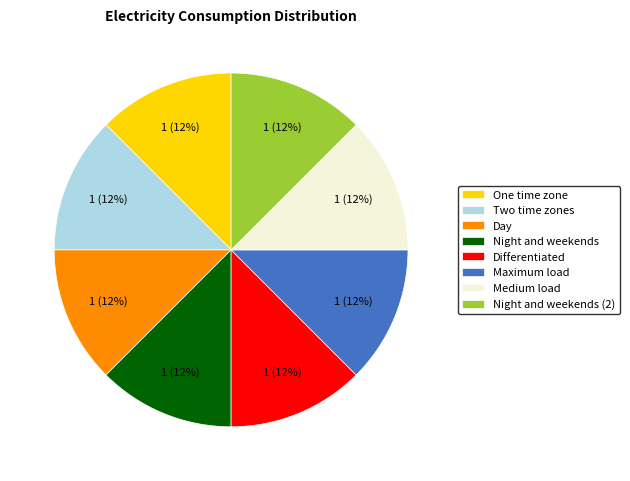

Approximately how many times larger is the value at Night and weekends (2) compared to Night and weekends?

1.0